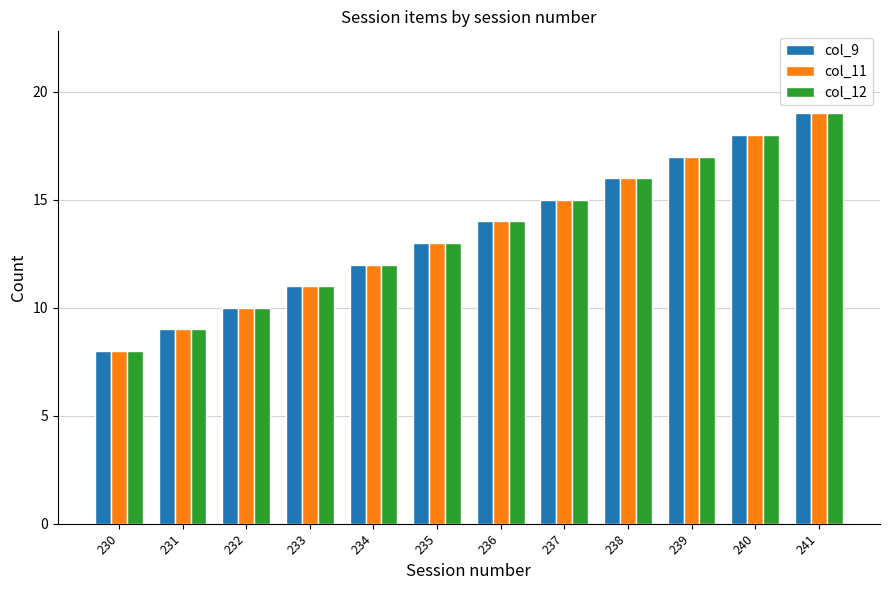

Is it true that col_11 equals 9 at 231?

True